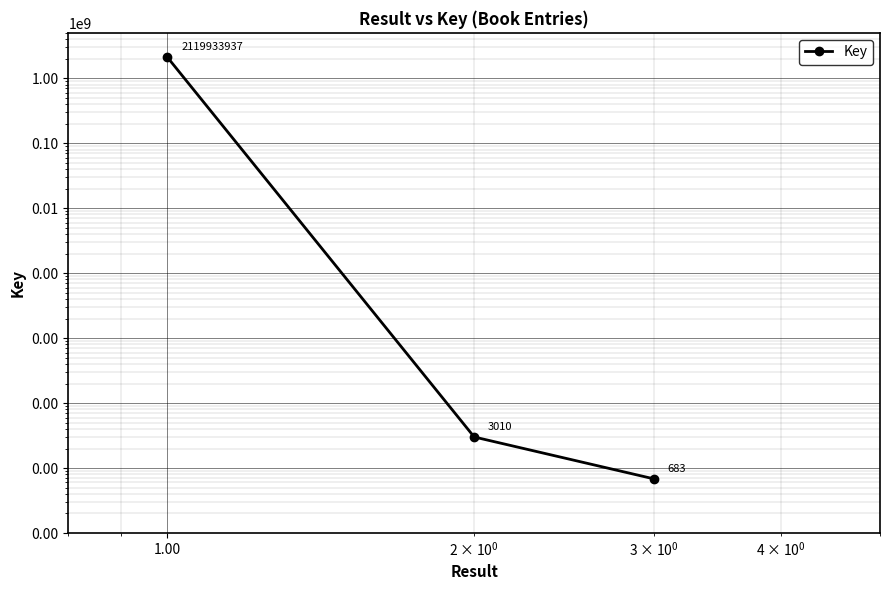

What is the value of the 2nd point from the left?

3010